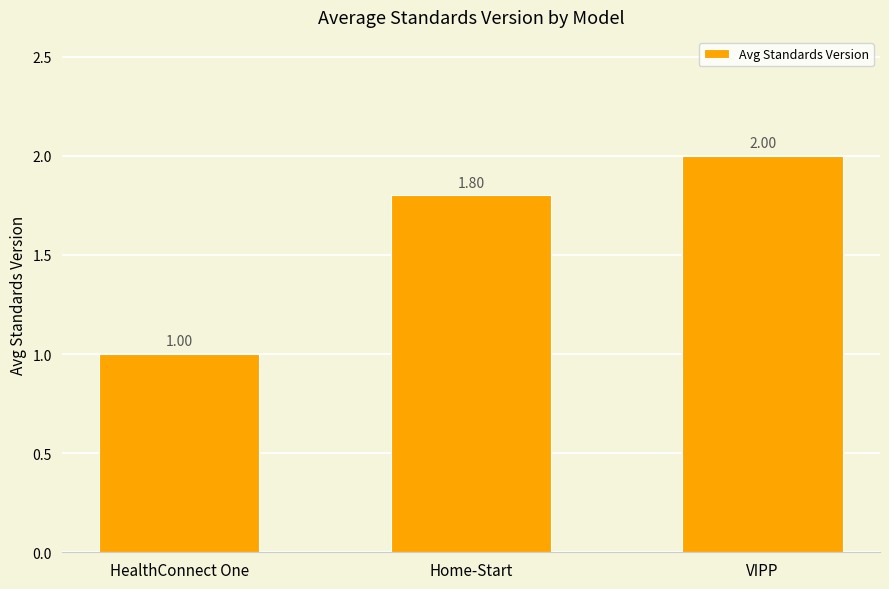

The value at VIPP is 3.5. True or false?

False